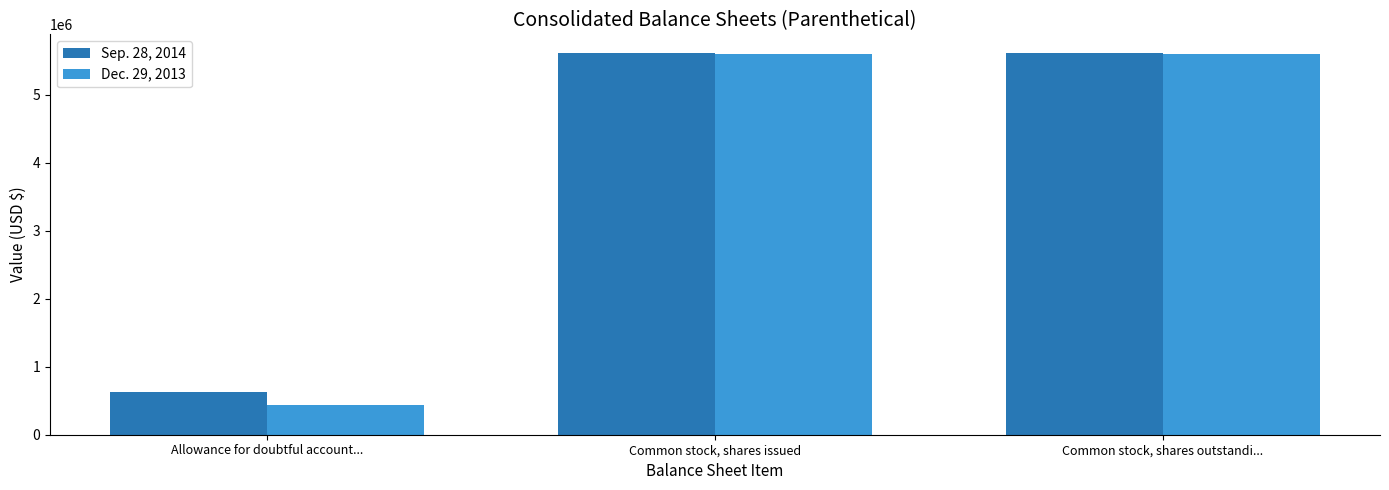

List the series in order of their peak value, lowest first.

Dec. 29, 2013, Sep. 28, 2014